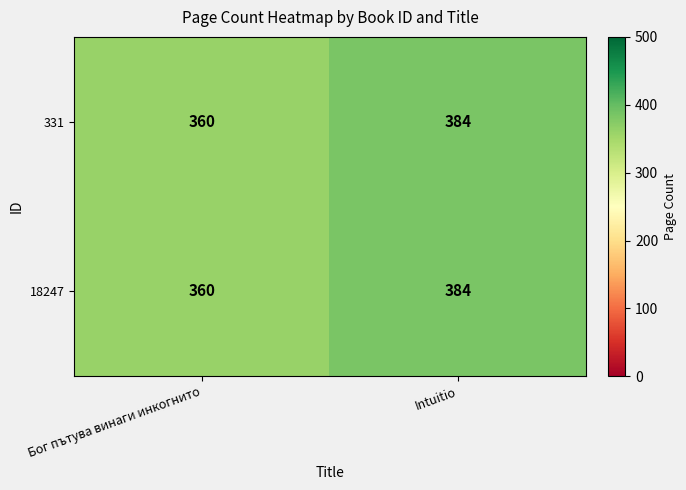

What is the difference between the 18247 values at Бог пътува винаги инкогнито and Intuitio?

24